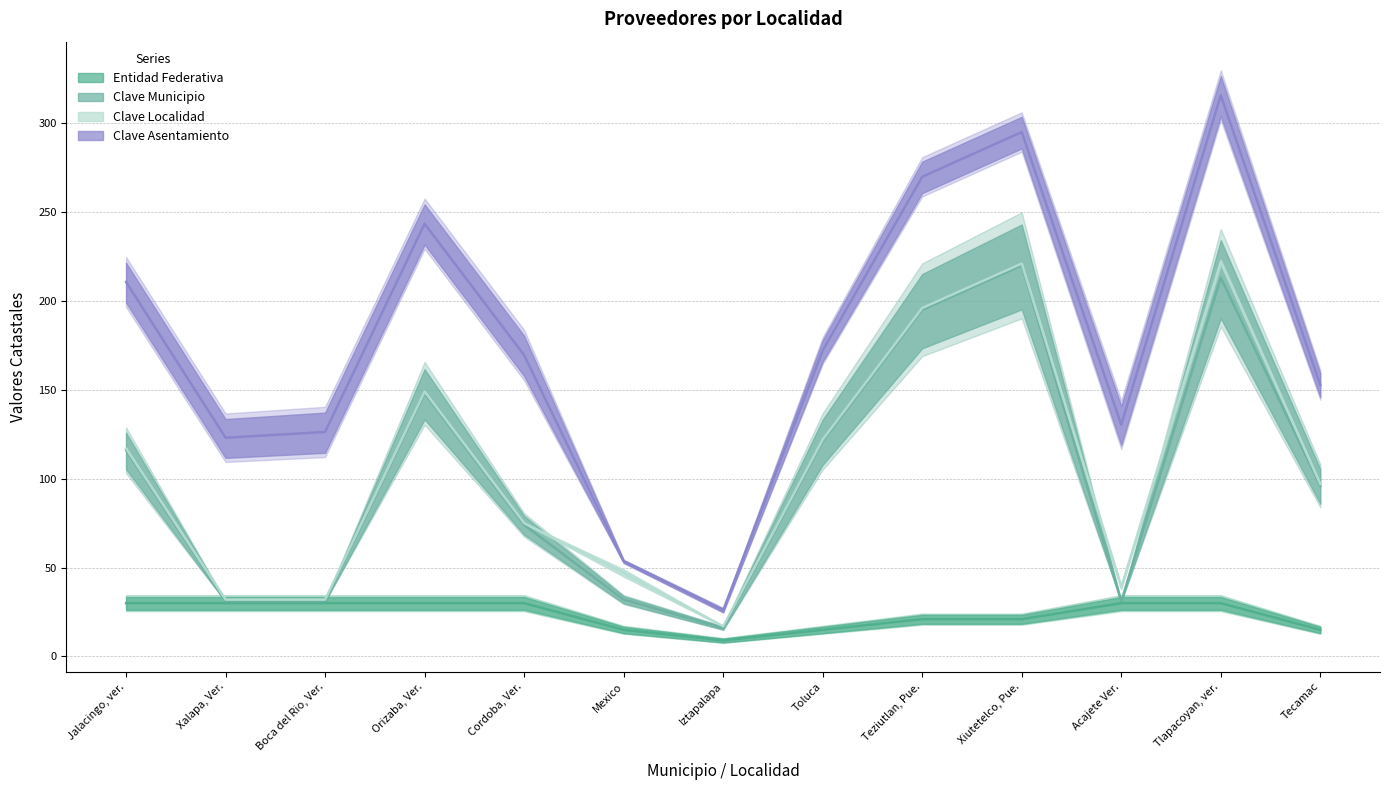

Between Orizaba, Ver. and Xalapa, Ver., which is larger?

Orizaba, Ver.